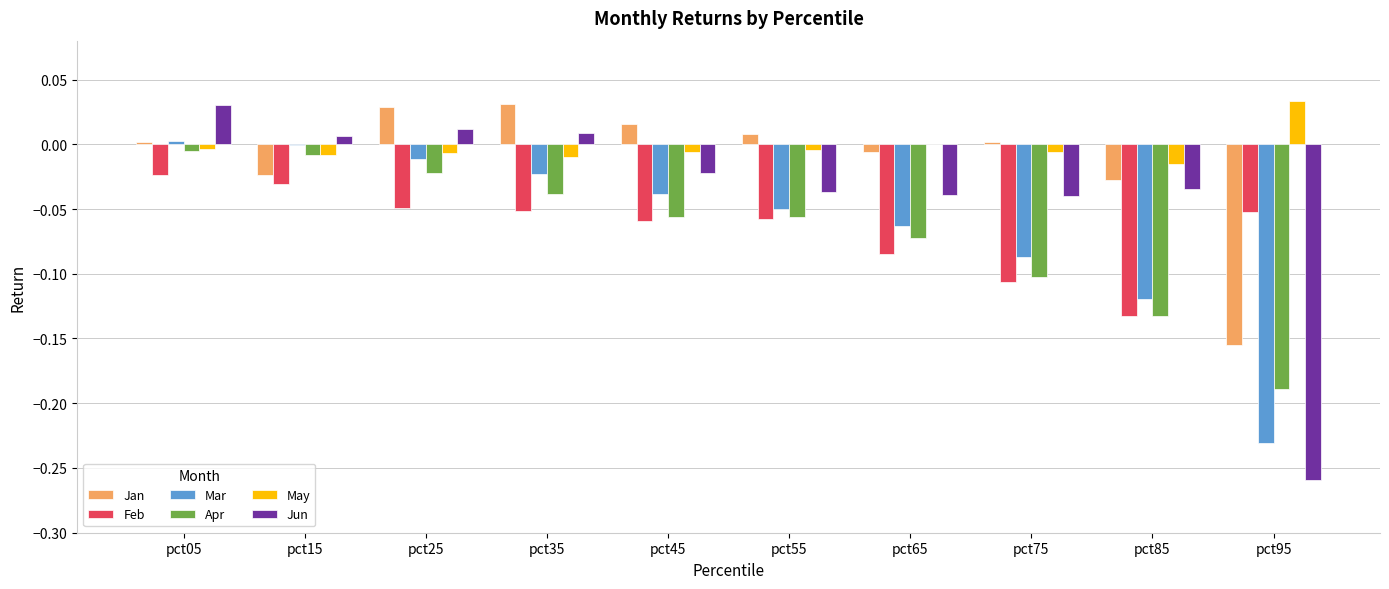

Is the value of Apr at pct75 greater than the value of Mar at pct35?

No